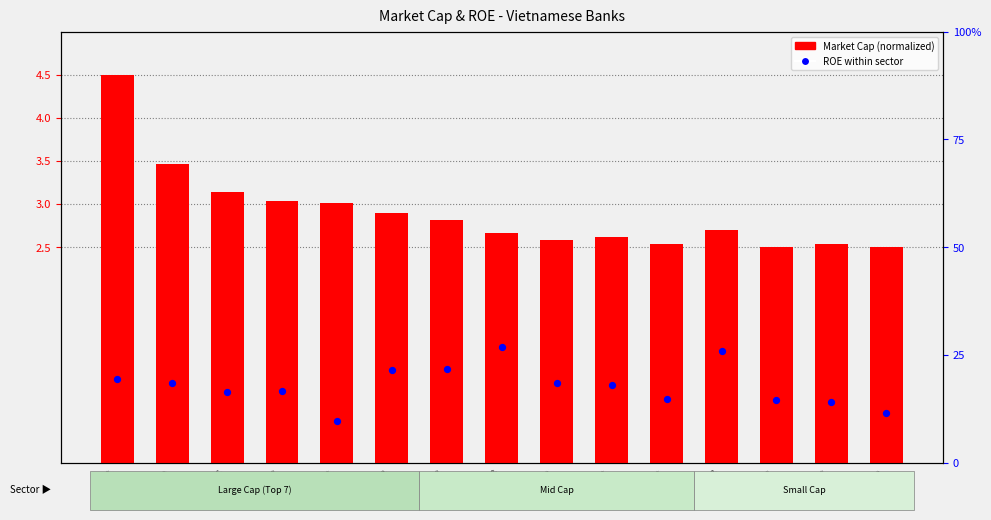

Is the value of Market Cap (normalized) at SHB greater than the value of ROE (%) at SSB?

No